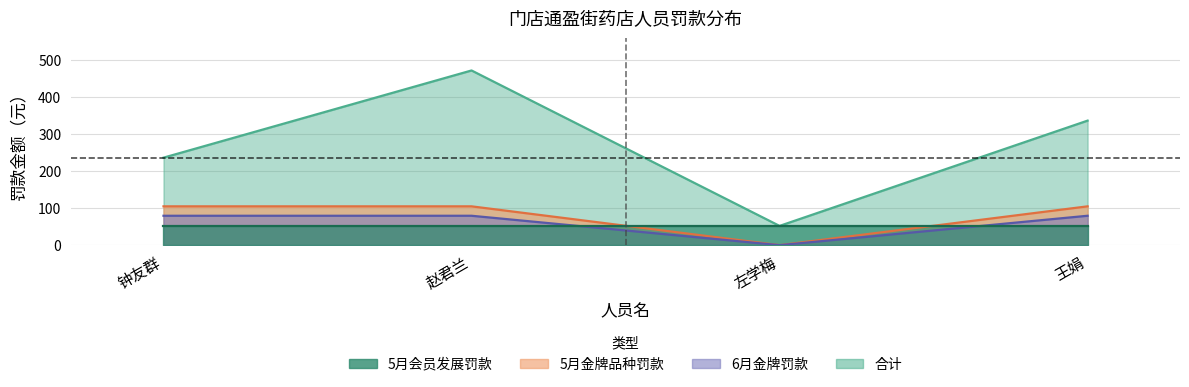

Which series changed the most between 左学梅 and 王娟?

合计